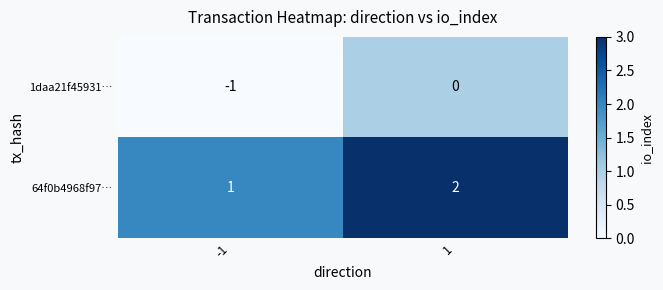

True or false: 1daa21f45931… has a value of 0 at 1.

True